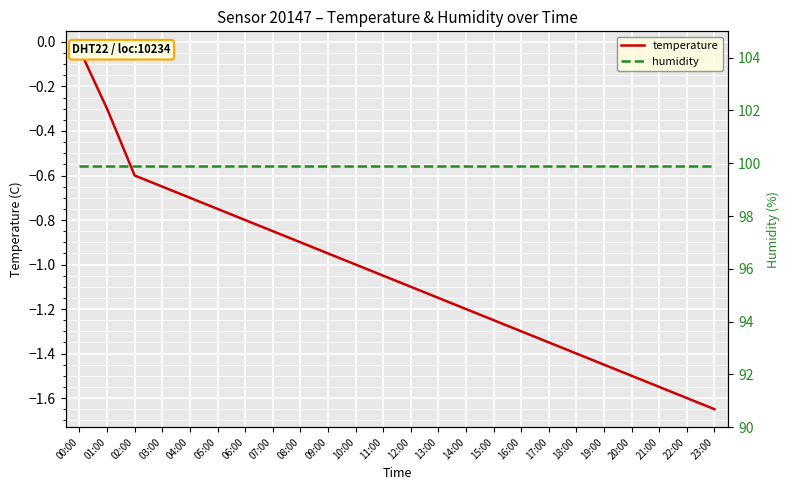

At which label does temperature first exceed -1?

00:00